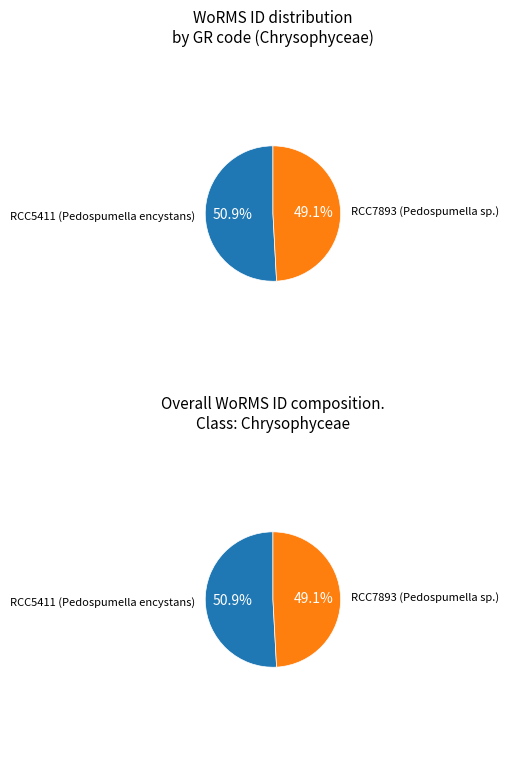

To the nearest percent, what is the difference between the largest and smallest slice percentages?

2%